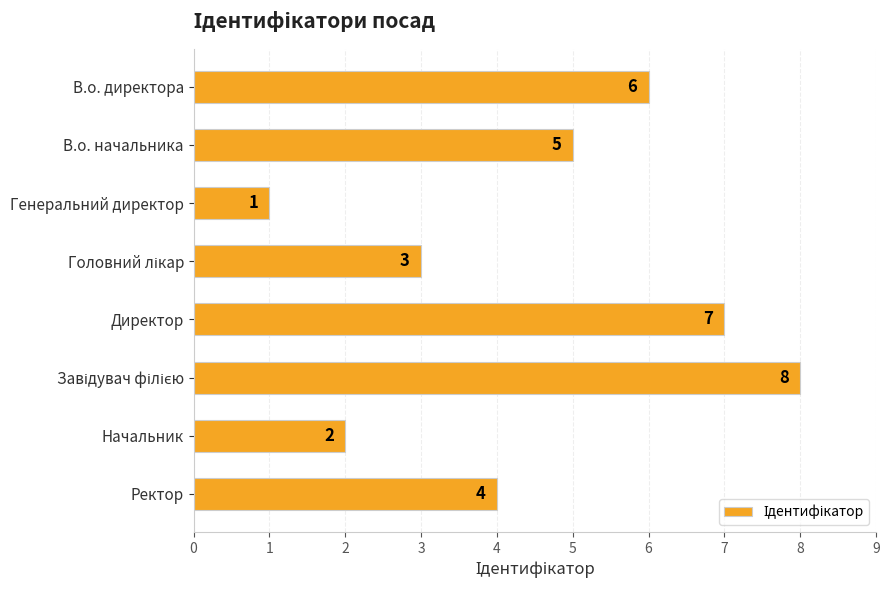

How many values are between 3 and 7?

5